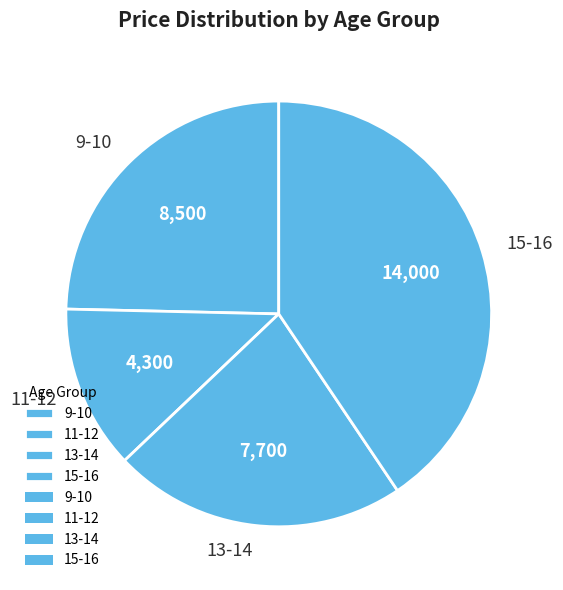

Which category has the biggest portion of the pie?

15-16